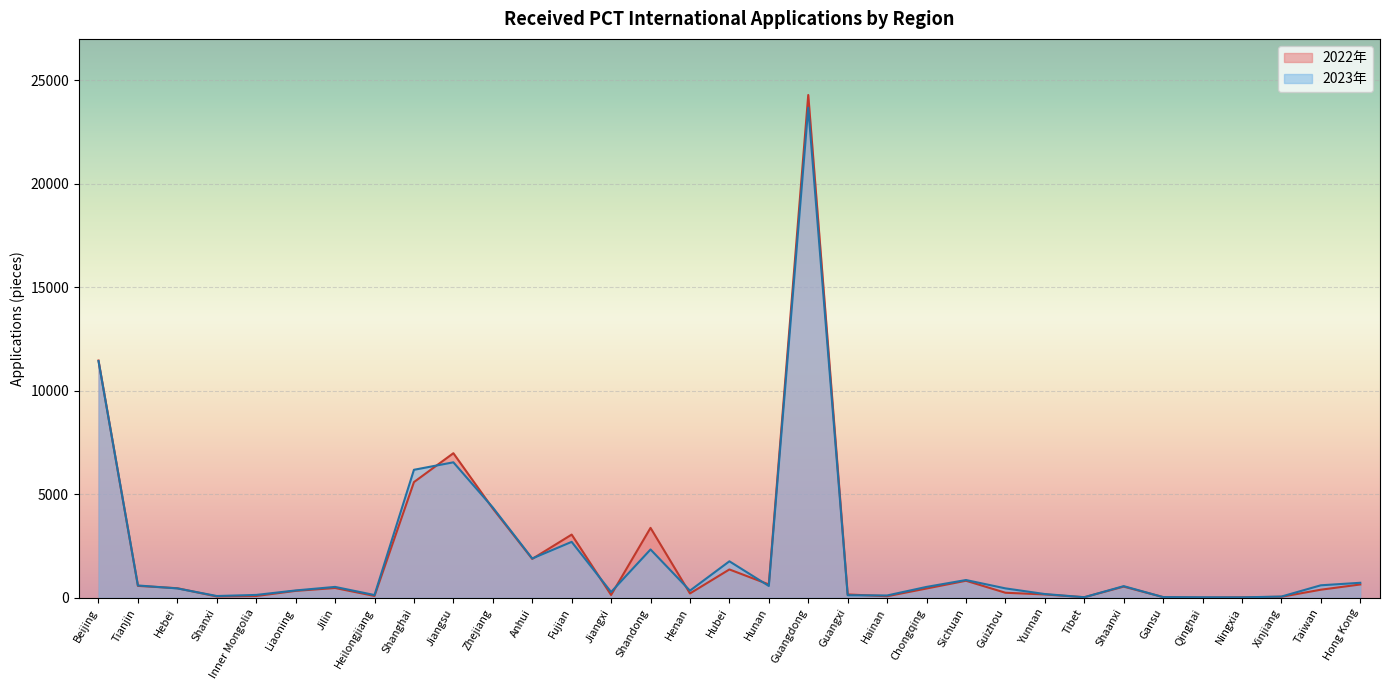

Is it true that 2022年 equals 36 at Gansu?

True